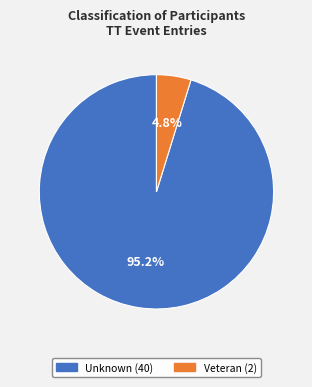

Which category has the smallest portion of the pie?

Veteran